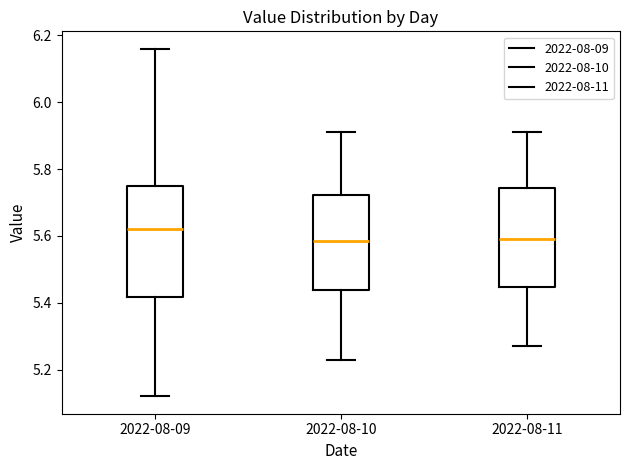

Reading left to right, transcribe this box plot: for each box, give where its median line is, the range the box spans, and where its two whiskers end, as read against the y-axis. The values are not printed on the chart, so give them approximately, as read against the axis.

2022-08-09: median 5.62, box 5.42 to 5.76, whiskers 5.12 to 6.16
2022-08-10: median 5.58, box 5.44 to 5.72, whiskers 5.24 to 5.92
2022-08-11: median 5.60, box 5.44 to 5.74, whiskers 5.28 to 5.92